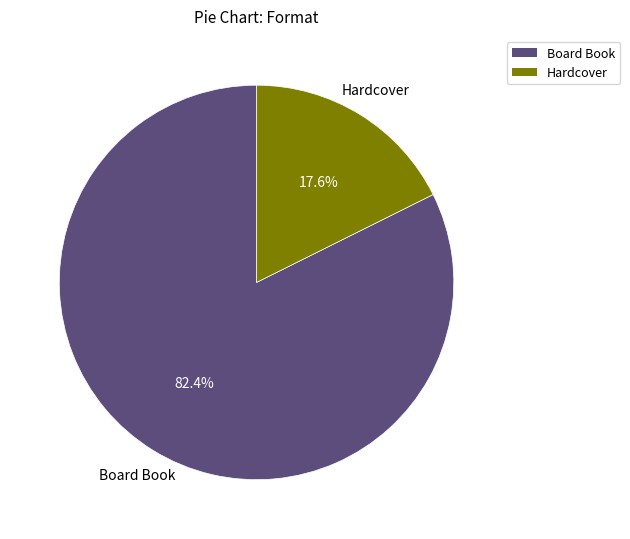

How much of the chart is everything except Hardcover?

82.4%